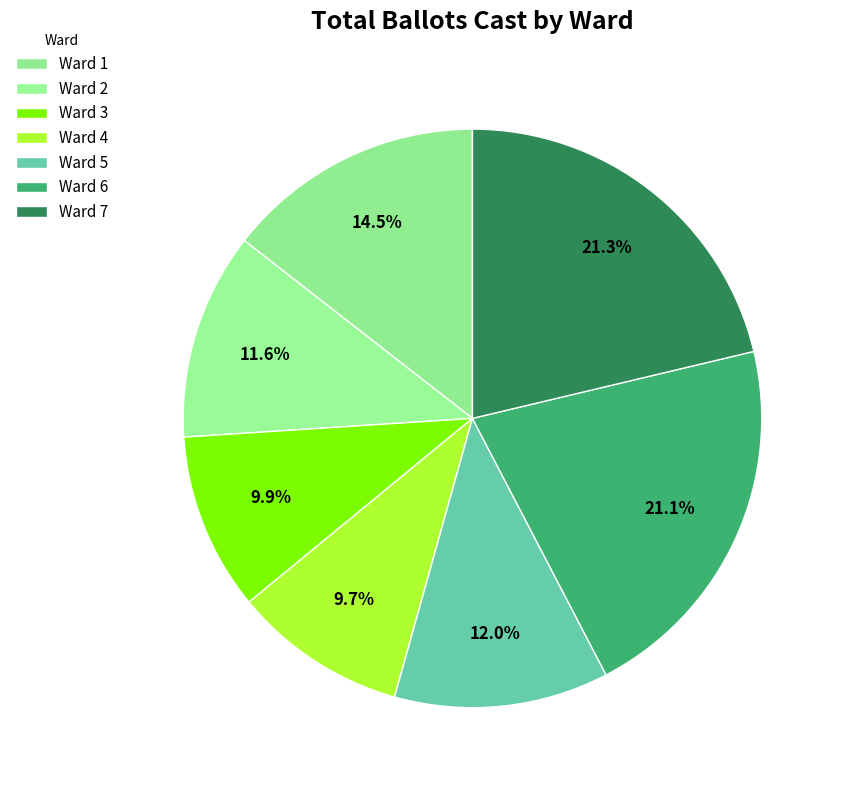

Count the number of slices in the pie.

7